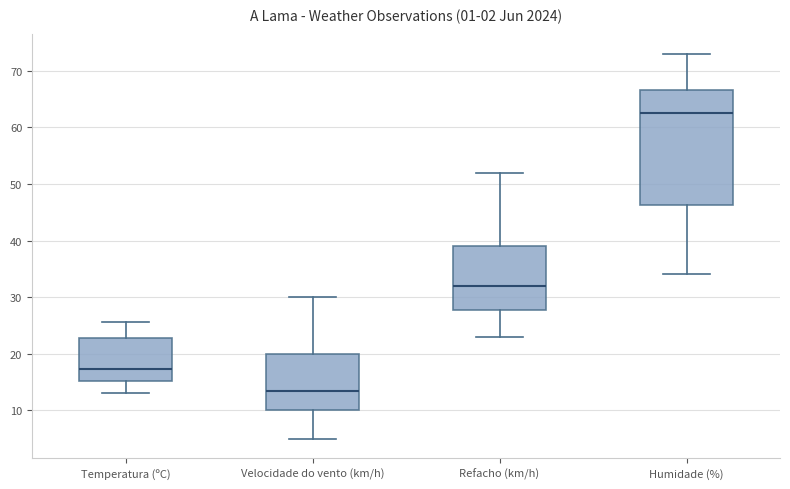

Reading left to right, transcribe this box plot: for each box, give where its median line is, the range the box spans, and where its two whiskers end, as read against the y-axis. The values are not printed on the chart, so give them approximately, as read against the axis.

Temperatura (ºC): median 17, box 15 to 23, whiskers 13 to 26
Velocidade do vento (km/h): median 14, box 10 to 20, whiskers 5 to 30
Refacho (km/h): median 32, box 28 to 39, whiskers 23 to 52
Humidade (%): median 63, box 46 to 67, whiskers 34 to 73